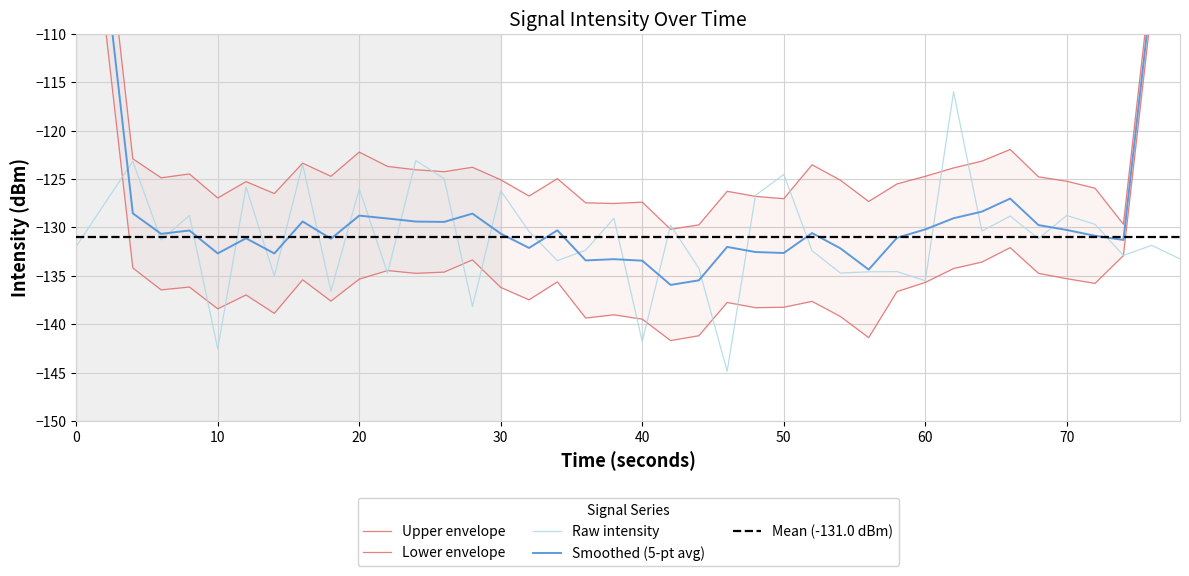

How many values exceed -131?

19